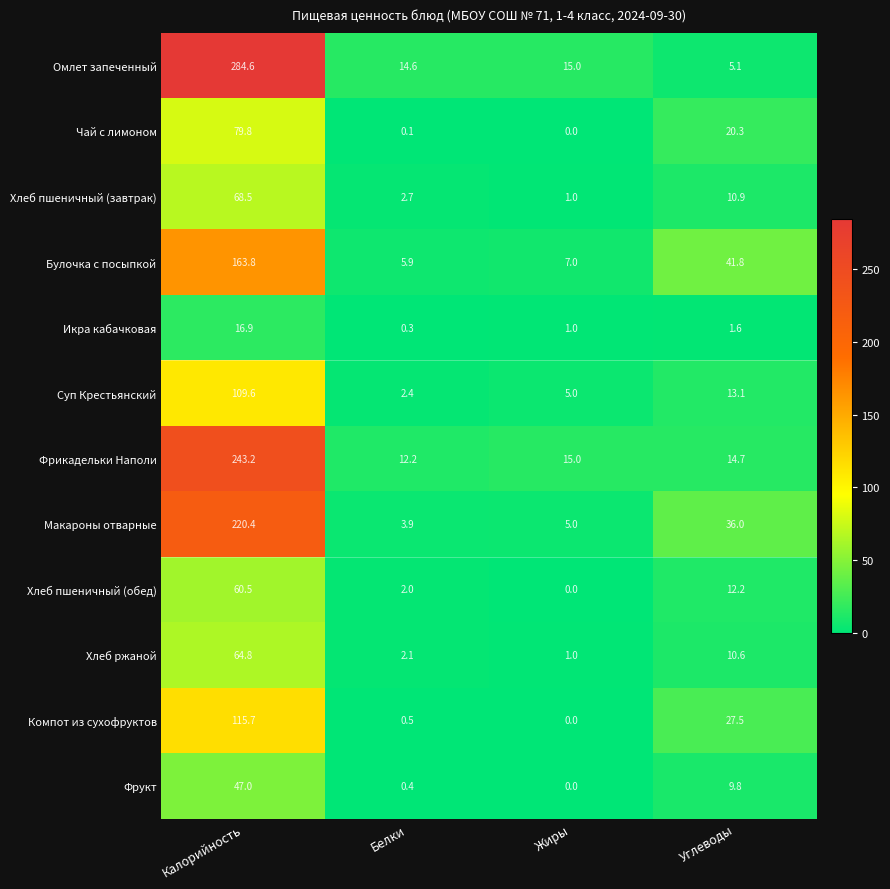

What is the difference between the highest and lowest values at Белки?

14.5